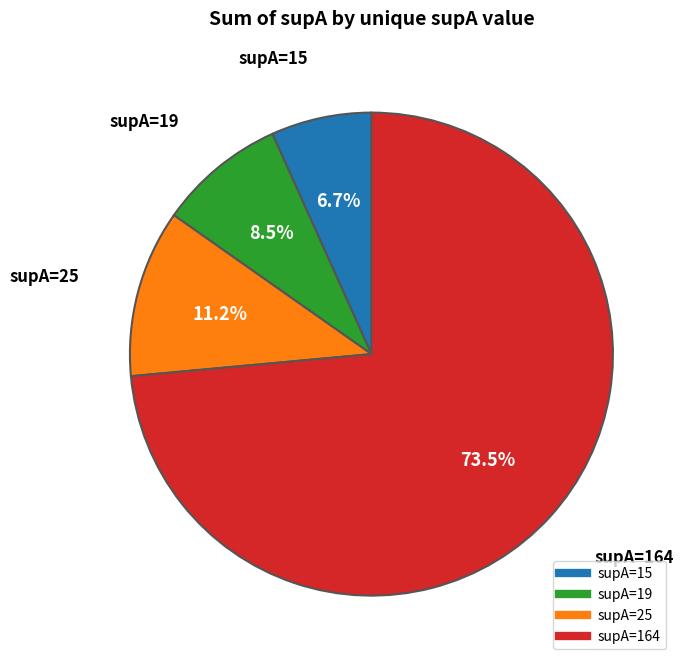

Is there a majority slice in this chart?

Yes